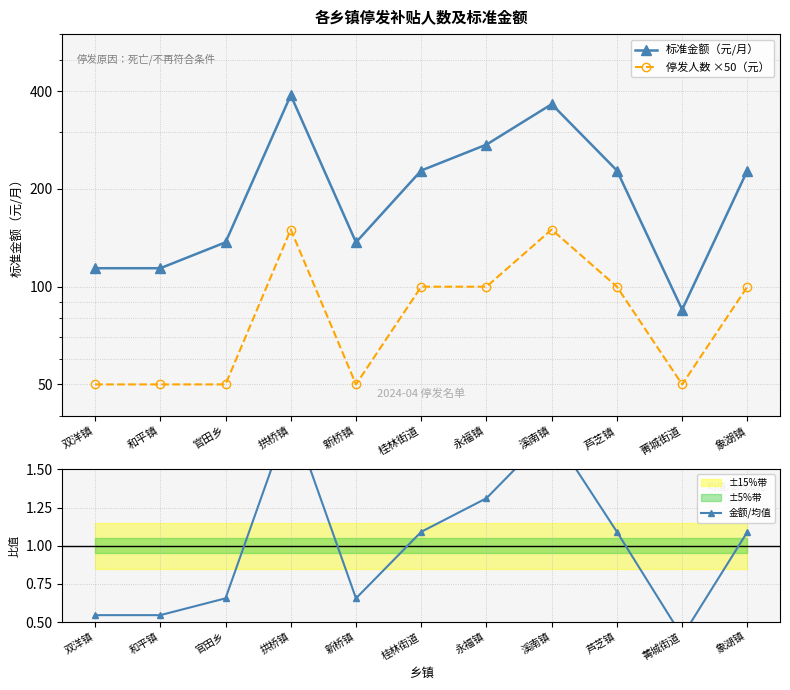

How many data points does each series have?

11